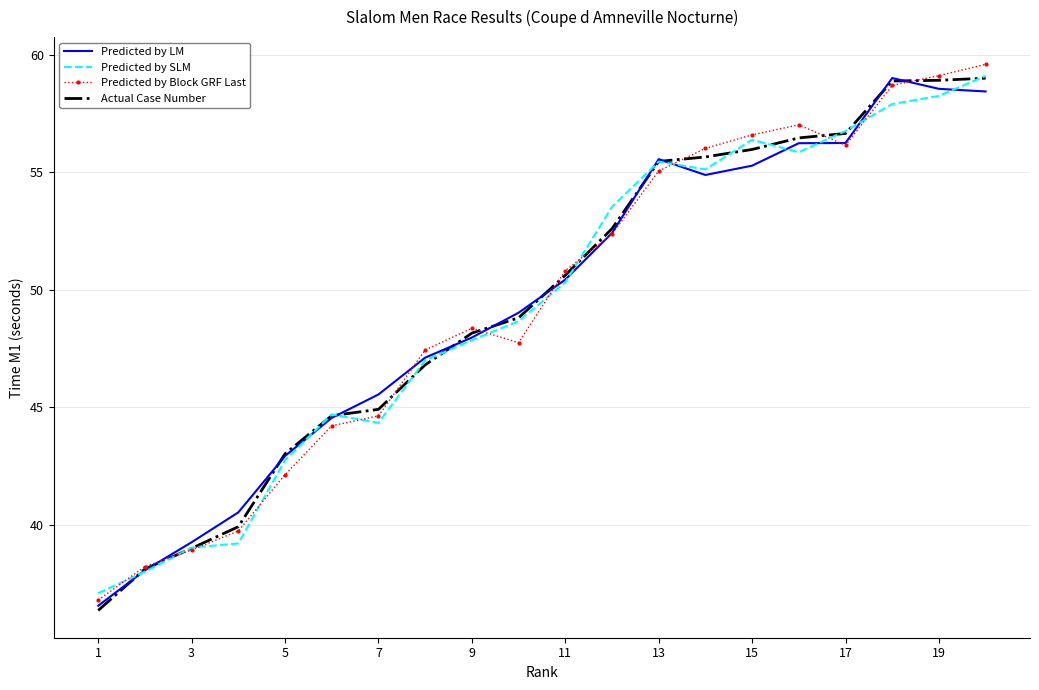

What is the maximum value shown in the chart?

59.6